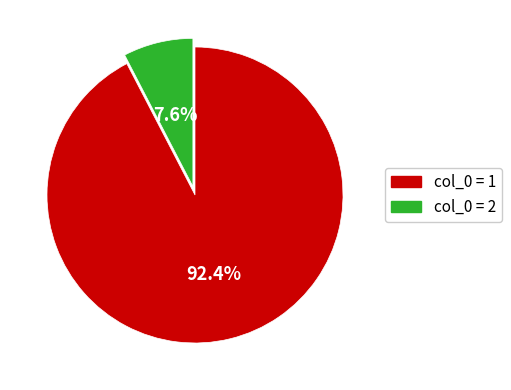

Is there a majority slice in this chart?

Yes